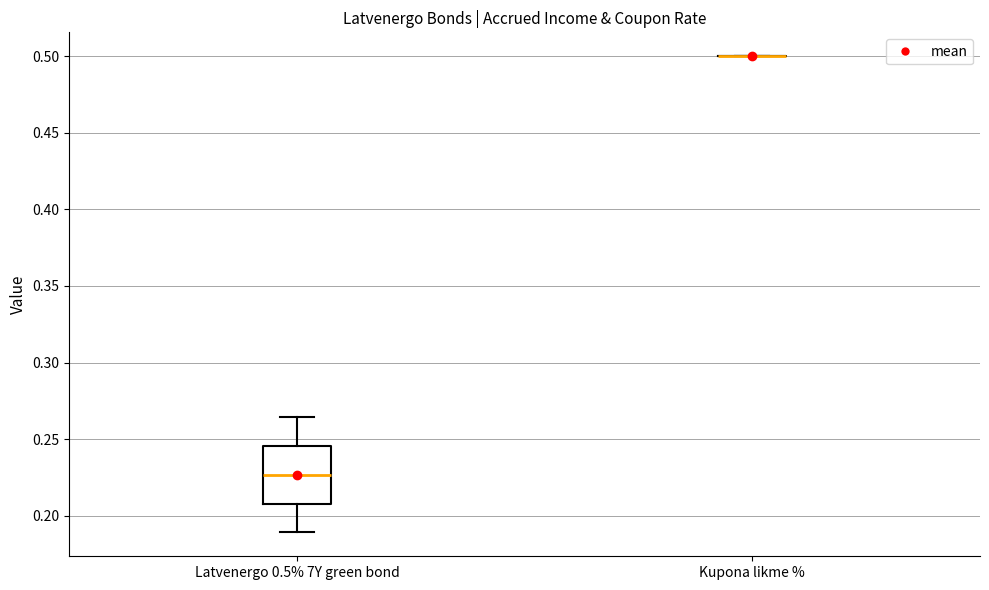

Reading left to right, transcribe this box plot: for each box, give where its median line is, the range the box spans, and where its two whiskers end, as read against the y-axis. The values are not printed on the chart, so give them approximately, as read against the axis.

Latvenergo 0.5% 7Y green bond: median 0.225, box 0.210 to 0.245, whiskers 0.190 to 0.265
Kupona likme %: box collapsed to a line at 0.500, whiskers 0.500 to 0.500